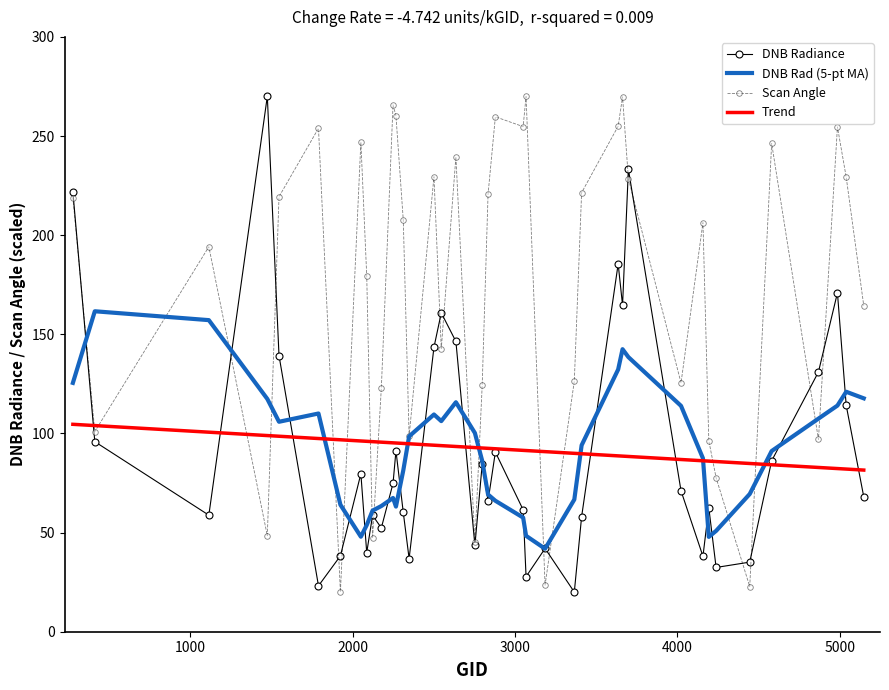

What is the maximum value for Trend?

104.6